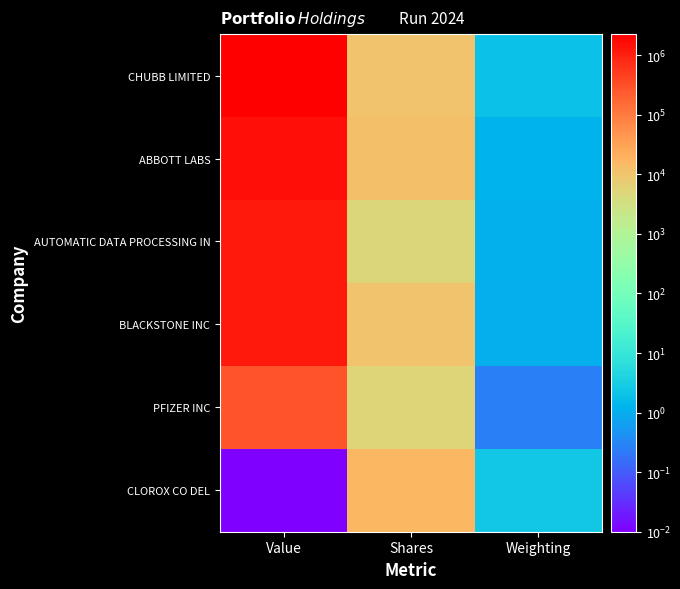

At how many categories does at least one series exceed 1785157?

1